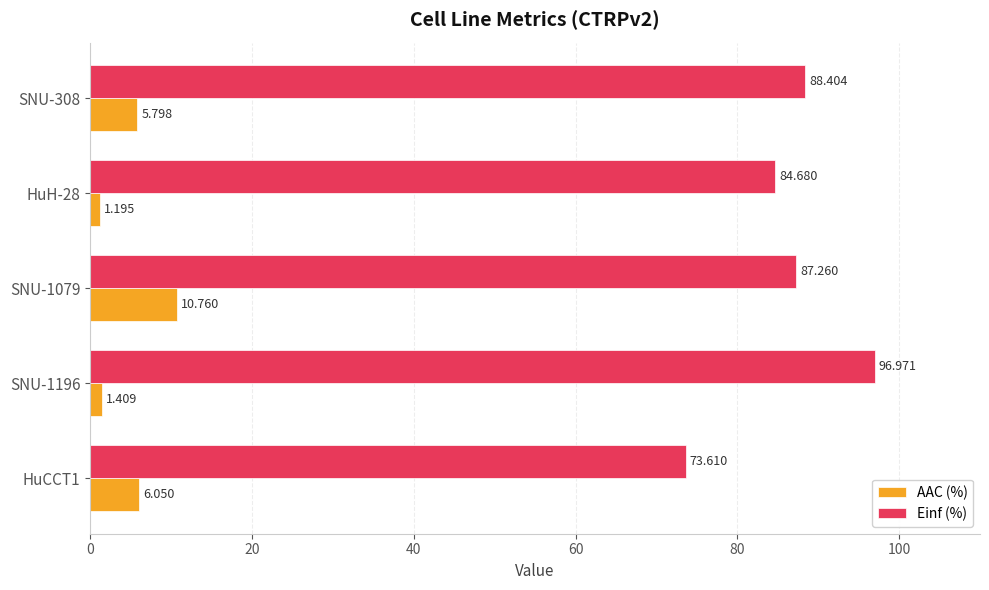

Which series has the widest spread of values?

Einf (%)